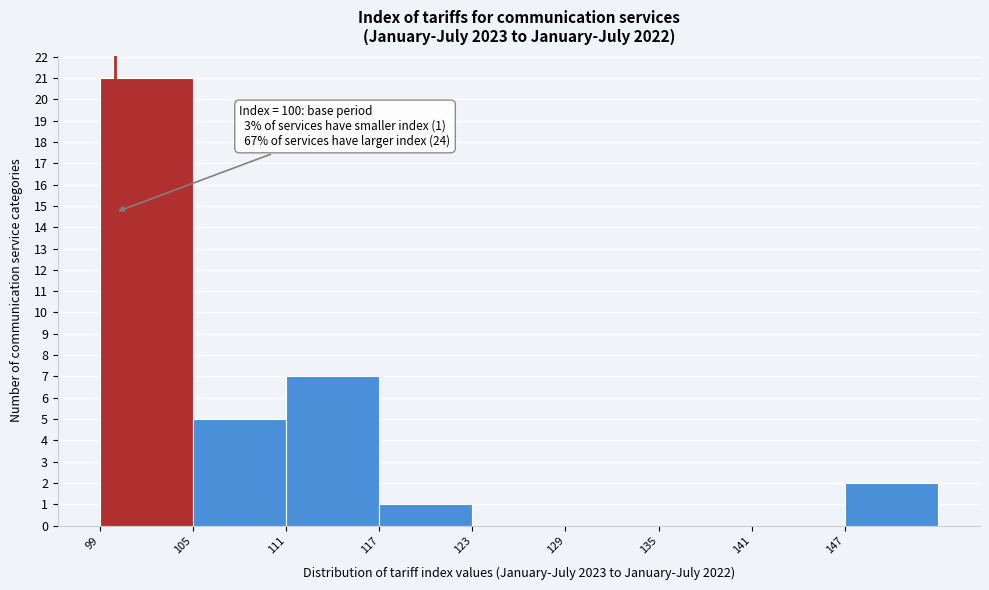

Over which range of the x-axis is the bar tallest?

99 to 105